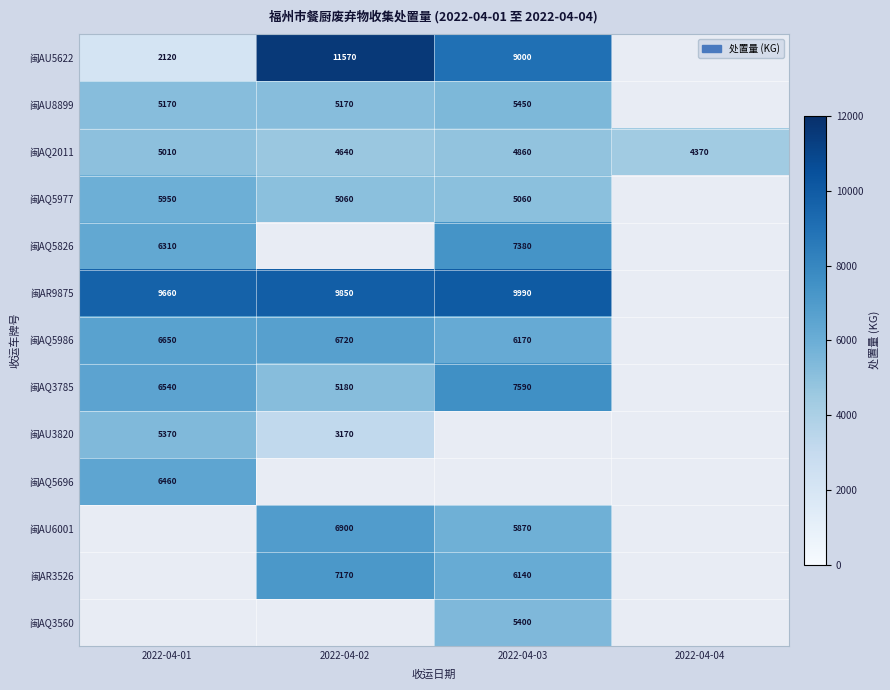

Rank the categories by 闽AQ2011 value from highest to lowest.

2022-04-01, 2022-04-03, 2022-04-02, 2022-04-04